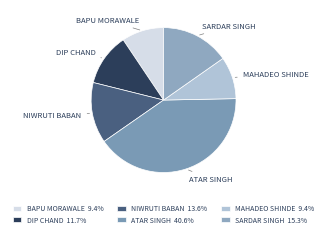

How many segments does this pie chart have?

6